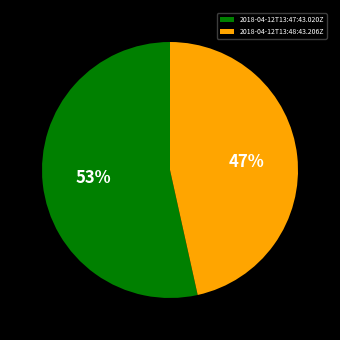

True or false: 2018-04-12T13:48:43.206Z accounts for 47% of the total.

True